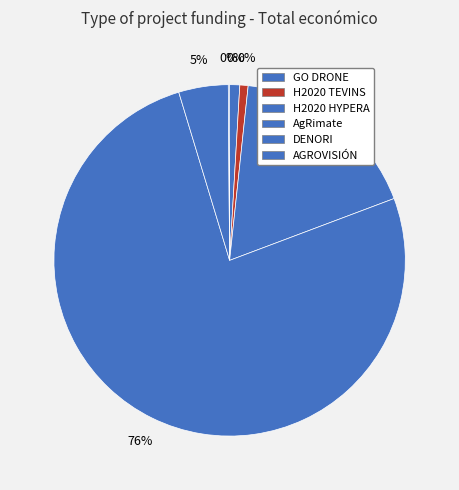

To the nearest percent, what is the difference between the largest and smallest slice percentages?

76%